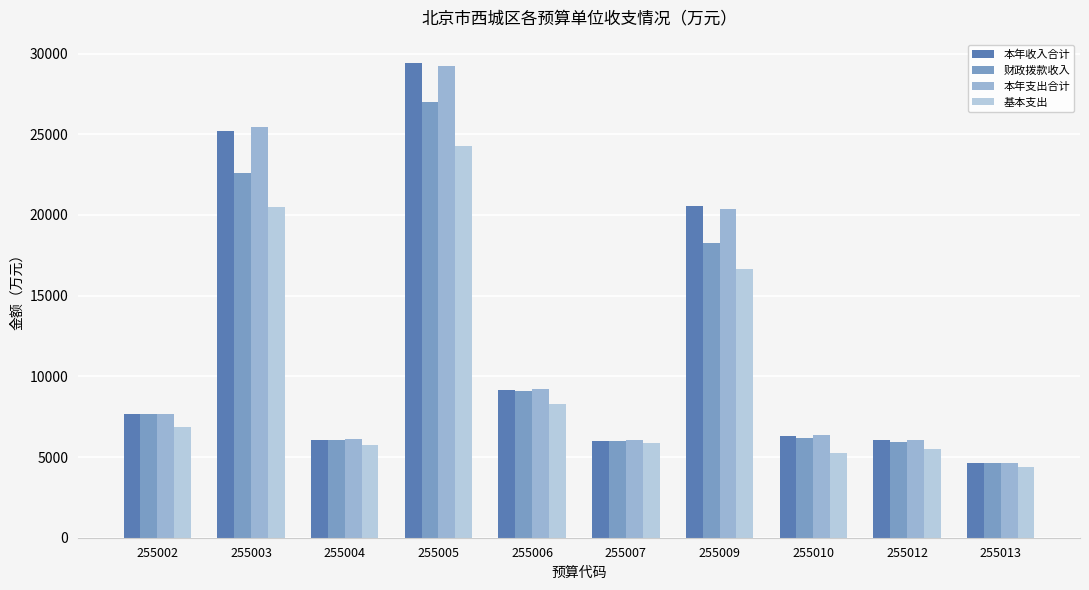

What is the total value across all series at 255002?

29858.8